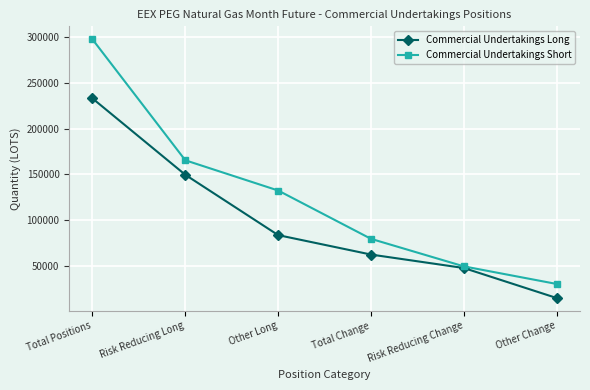

At which category is the sum across all series the highest?

Total Positions